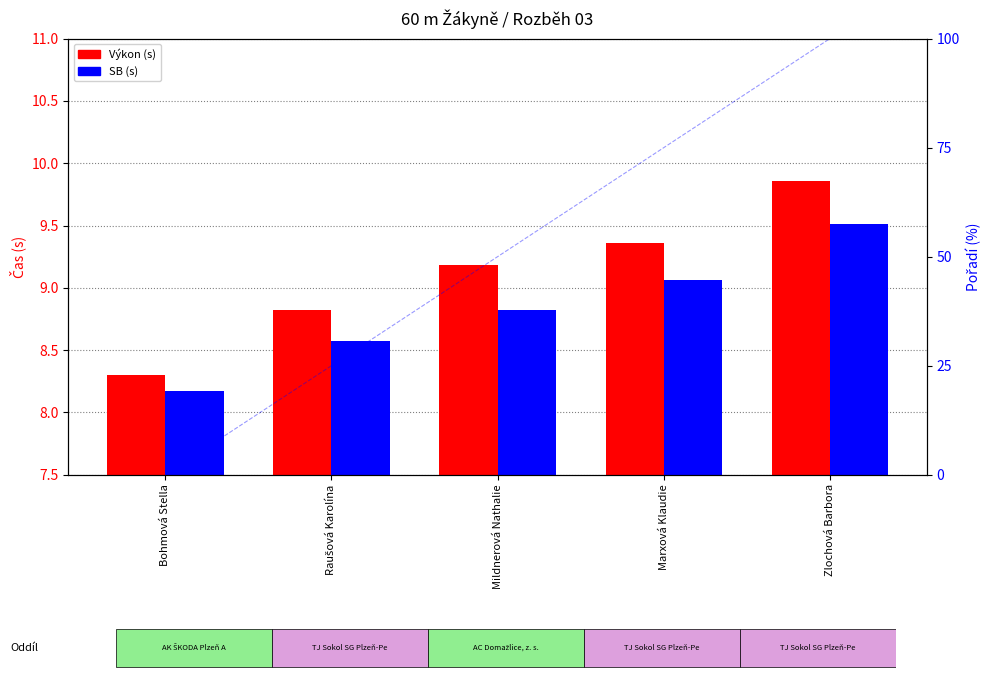

Reading left to right, transcribe all the data shown in this chart.

Výkon: Bohmová Stella=8.3	Raušová Karolína=8.8	Mildnerová Nathalie=9.2	Marxová Klaudie=9.4	Zlochová Barbora=9.9
SB: Bohmová Stella=8.2	Raušová Karolína=8.6	Mildnerová Nathalie=8.8	Marxová Klaudie=9.1	Zlochová Barbora=9.5